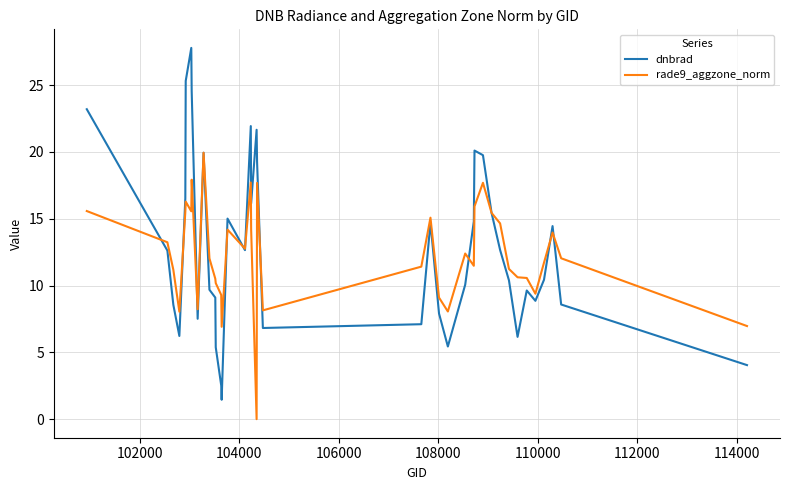

What is the maximum value shown in the chart?

27.8